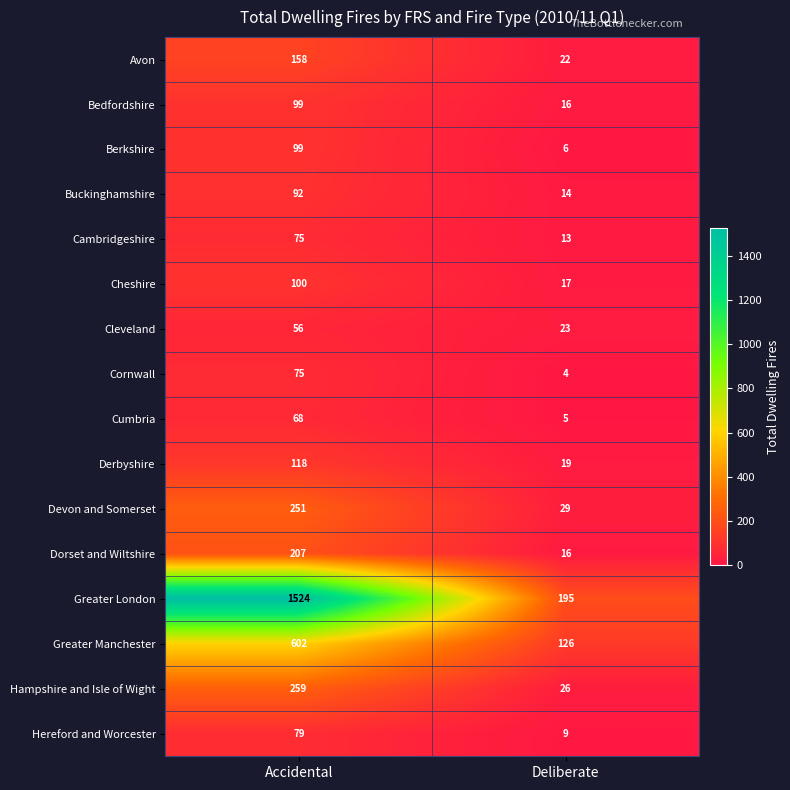

Which label corresponds to the largest value in the chart?

Accidental